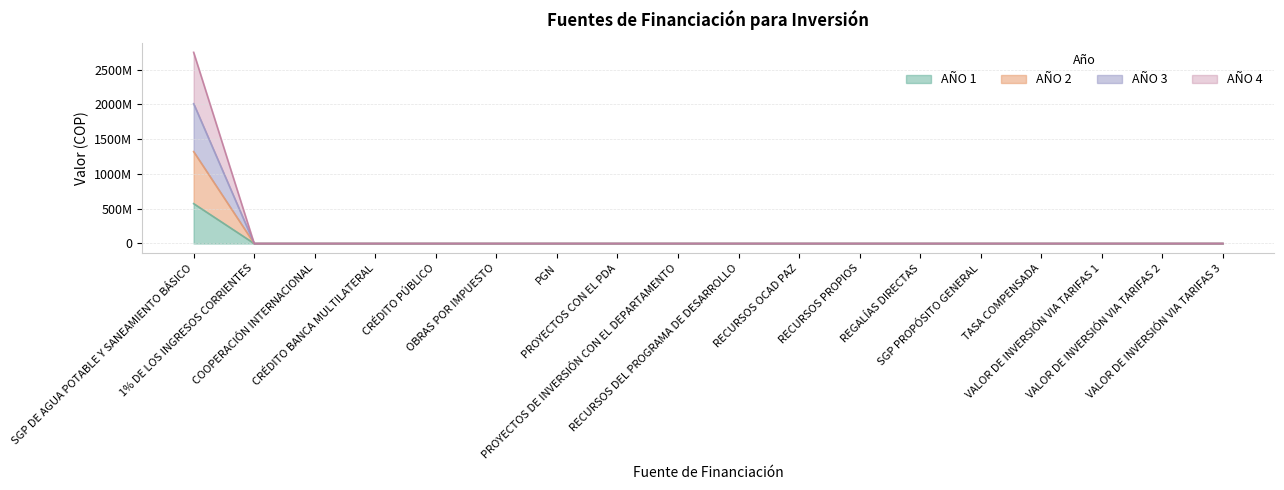

What is the minimum value shown in the chart?

1